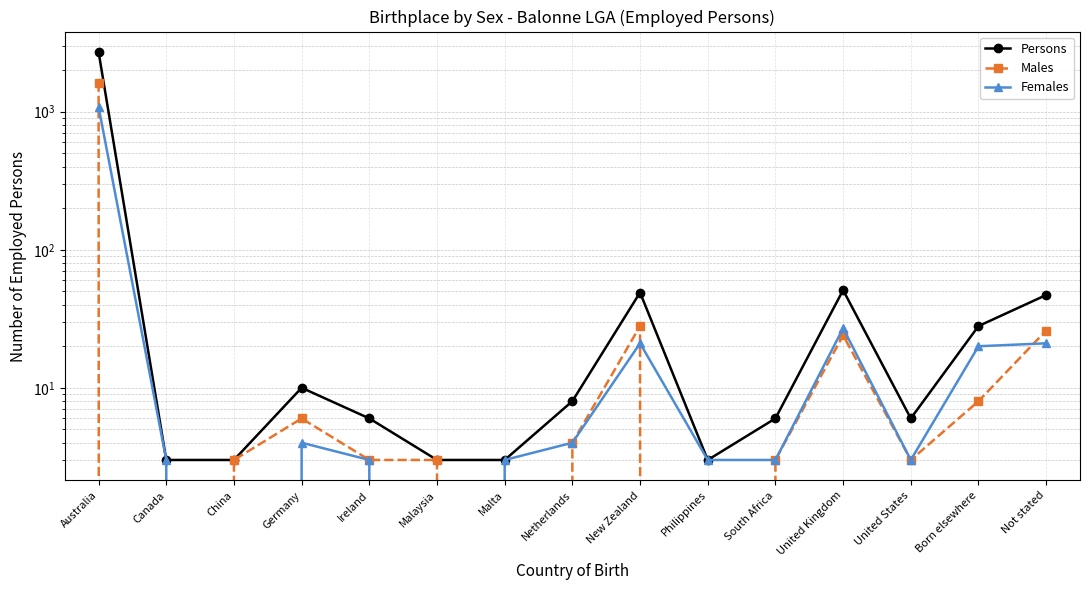

True or false: Persons and Females cross at least once.

False